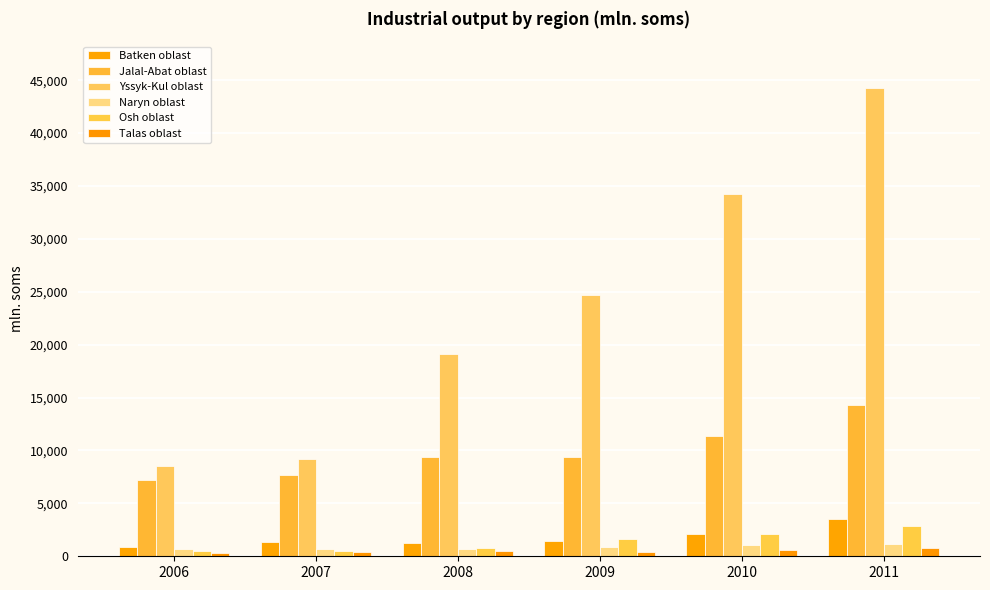

Which category has the lowest value in the Osh oblast series?

2006